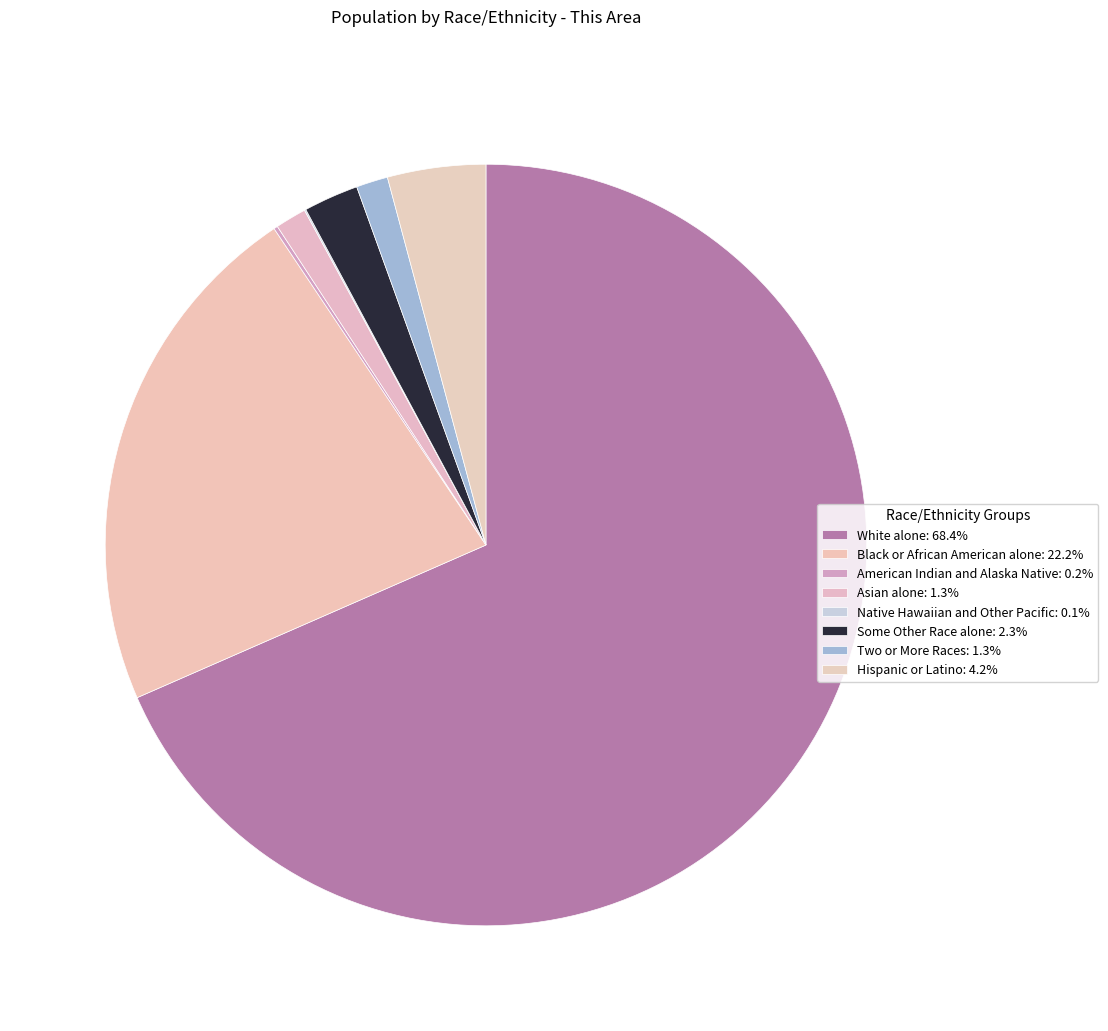

What percentage is NOT represented by White alone?

31.6%